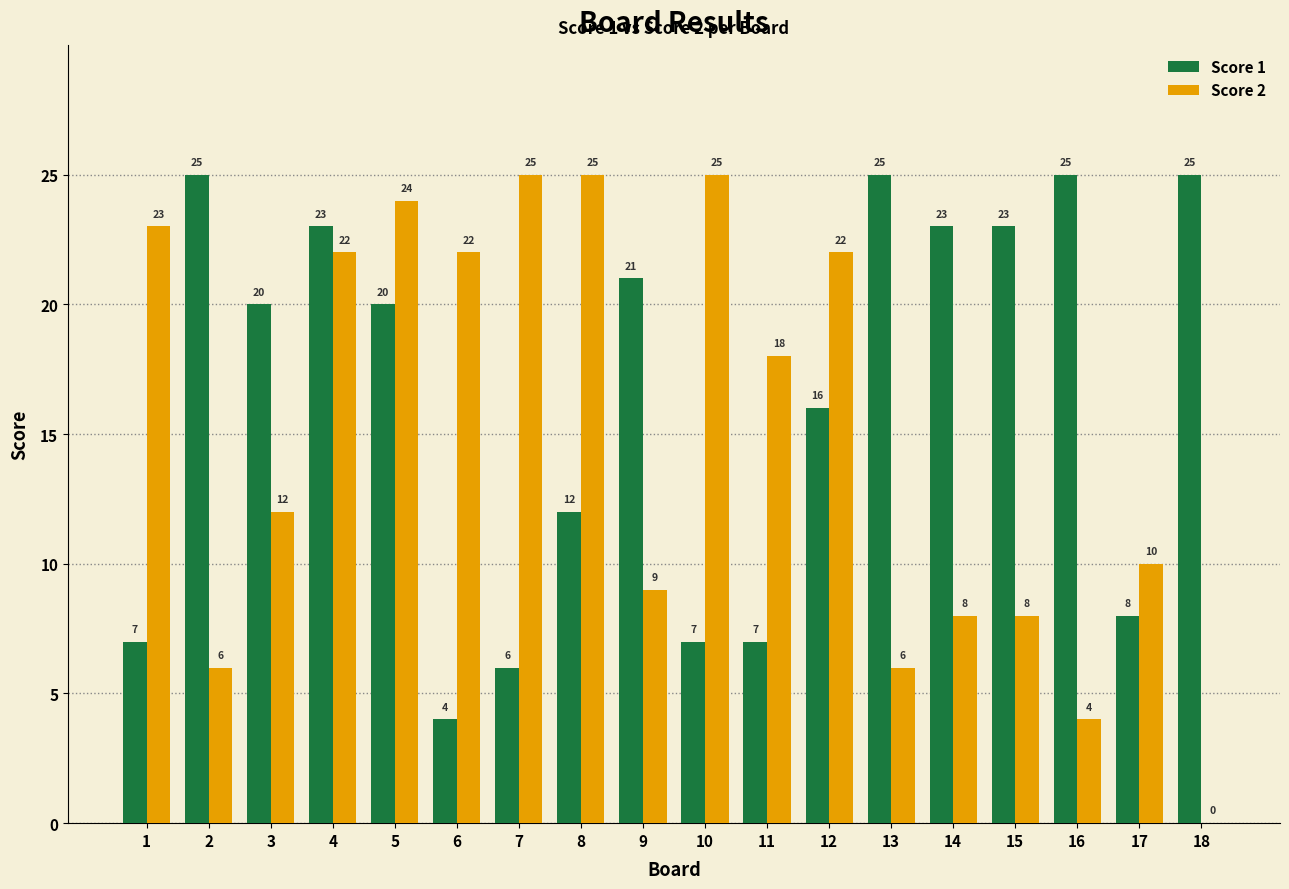

How many groups of bars are there?

18